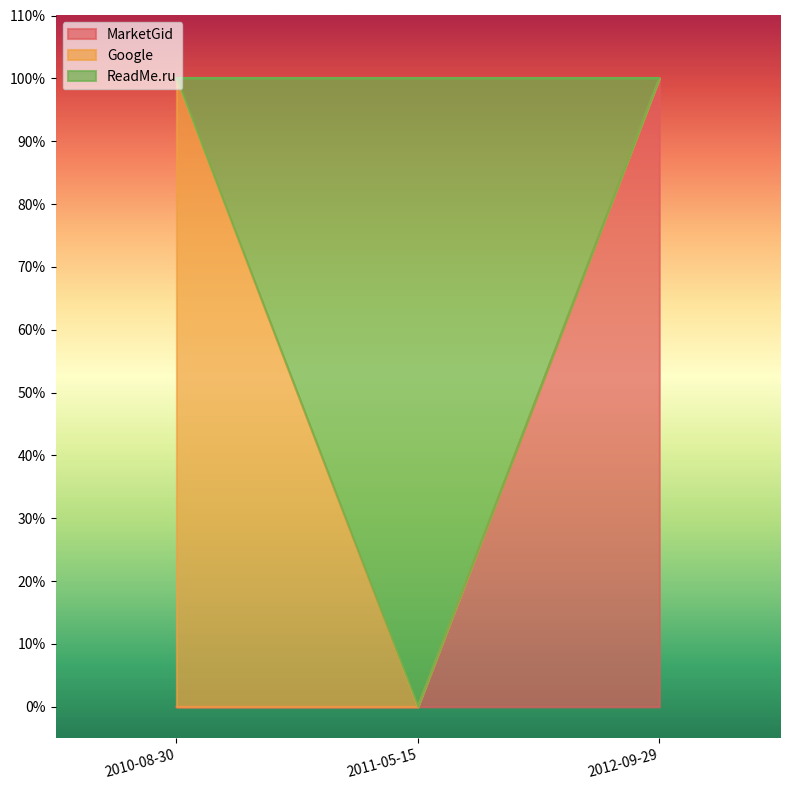

What position from the right is 2011-05-15?

2